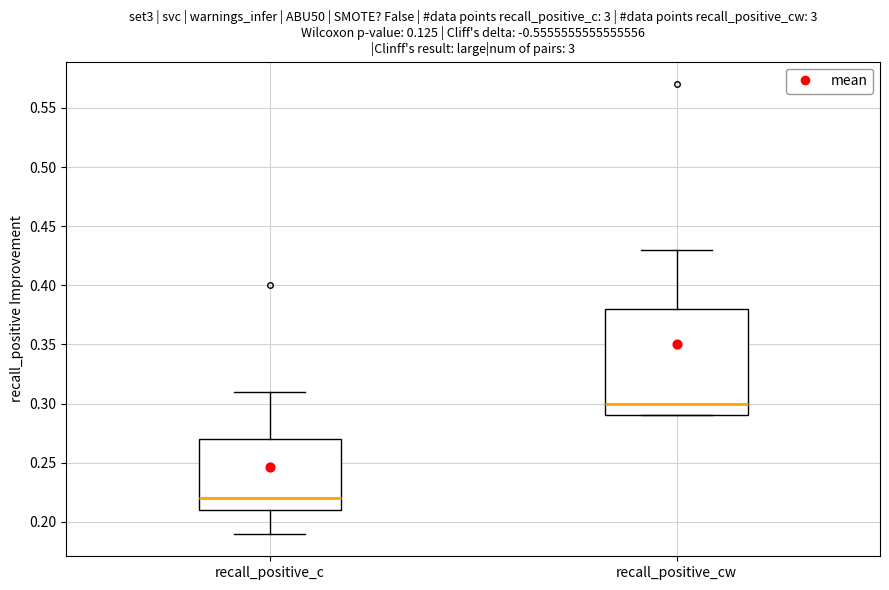

Reading left to right, transcribe this box plot: for each box, give where its median line is, the range the box spans, and where its two whiskers end, as read against the y-axis. The values are not printed on the chart, so give them approximately, as read against the axis.

recall_positive_c: median 0.22, box 0.21 to 0.27, whiskers 0.19 to 0.31
recall_positive_cw: median 0.30, box 0.29 to 0.38, whiskers 0.29 to 0.43